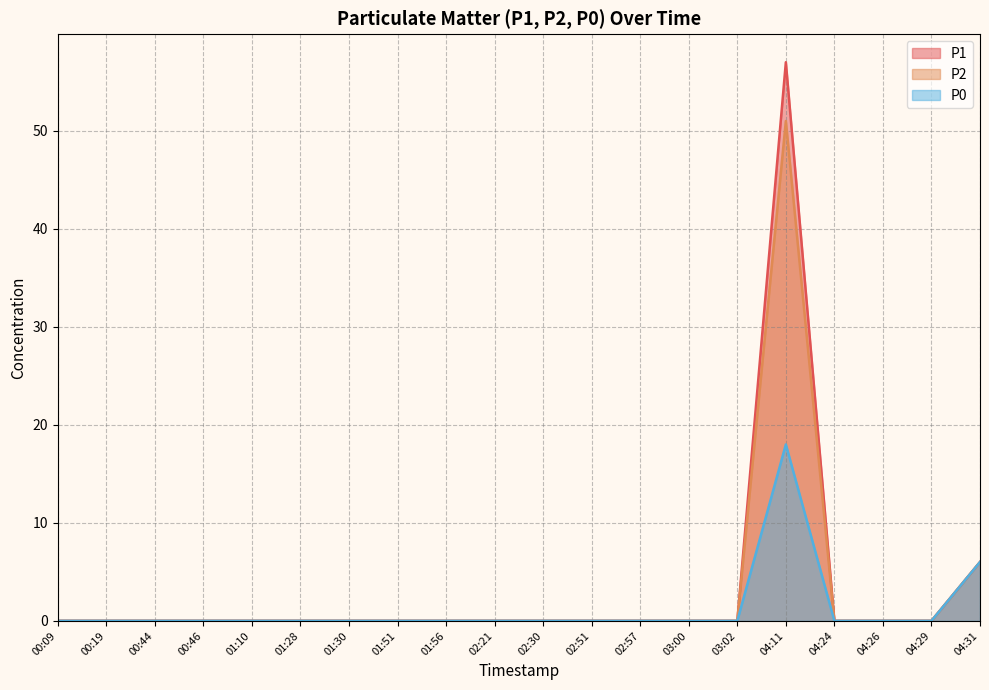

Where is P2 nearest to the value 25?

04:31